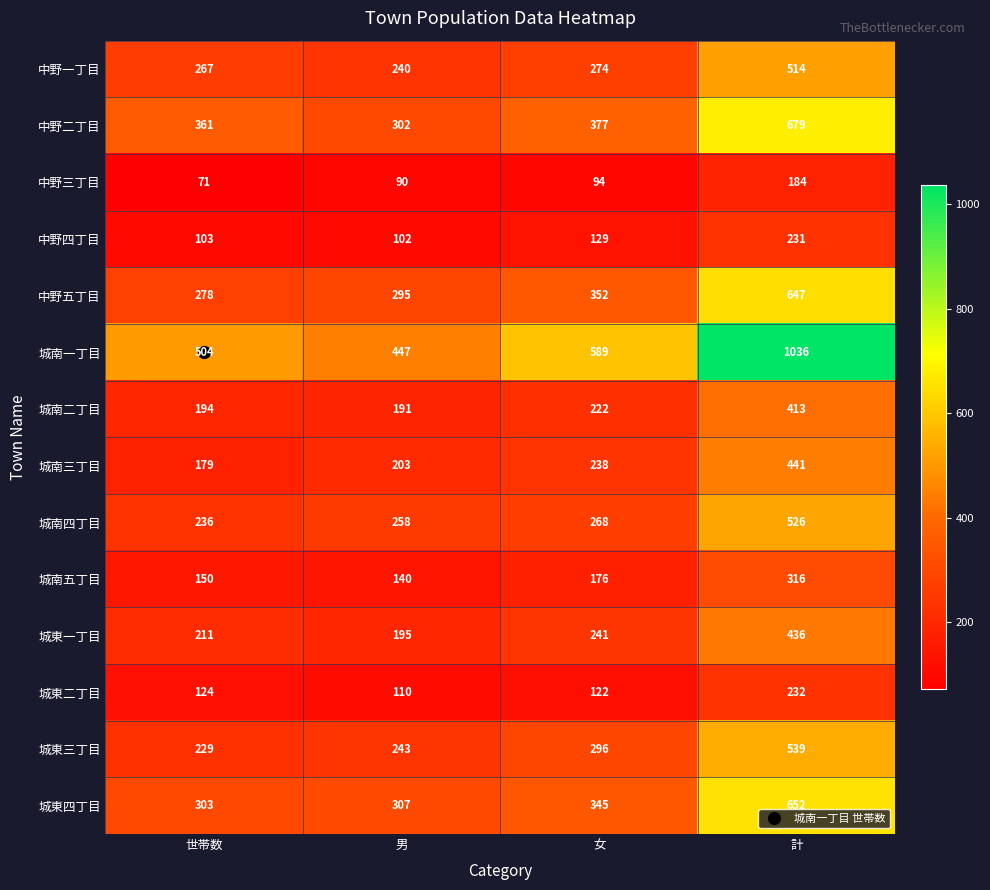

Is it true that 城南五丁目 equals 140 at 男?

True